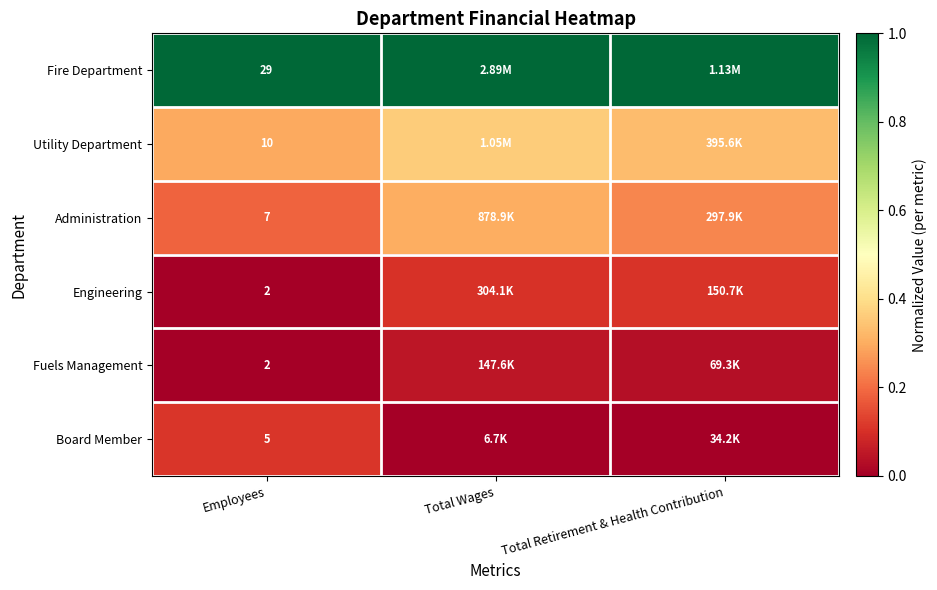

Which has a higher value, Total Retirement & Health Contribution or Employees?

Total Retirement & Health Contribution